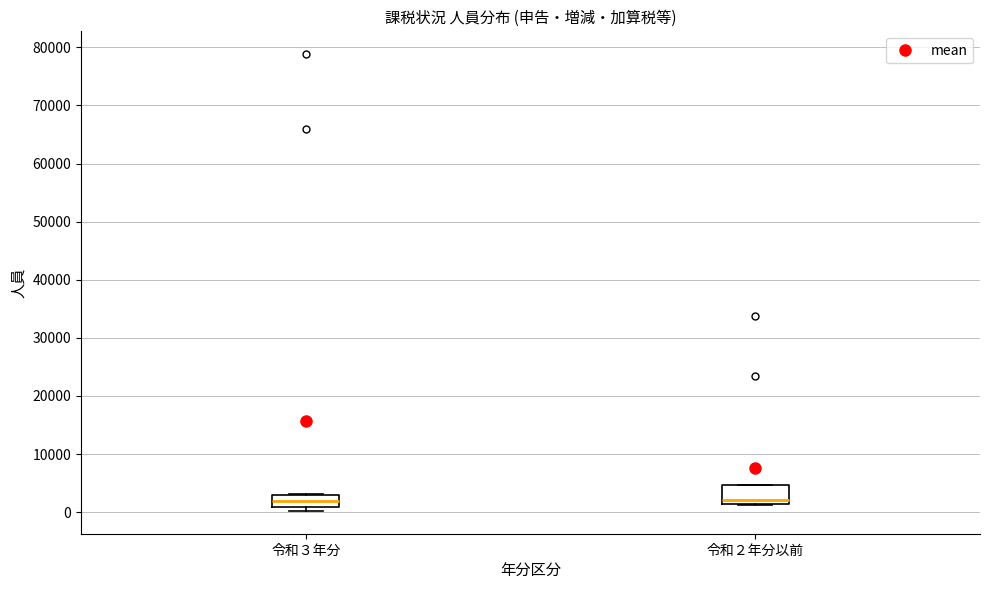

Reading left to right, transcribe this box plot: for each box, give where its median line is, the range the box spans, and where its two whiskers end, as read against the y-axis. The values are not printed on the chart, so give them approximately, as read against the axis.

令和３年分: median 2000, box 1000 to 3000, whiskers 0 to 3000
令和２年分以前: median 2000, box 1000 to 5000, whiskers 1000 to 5000